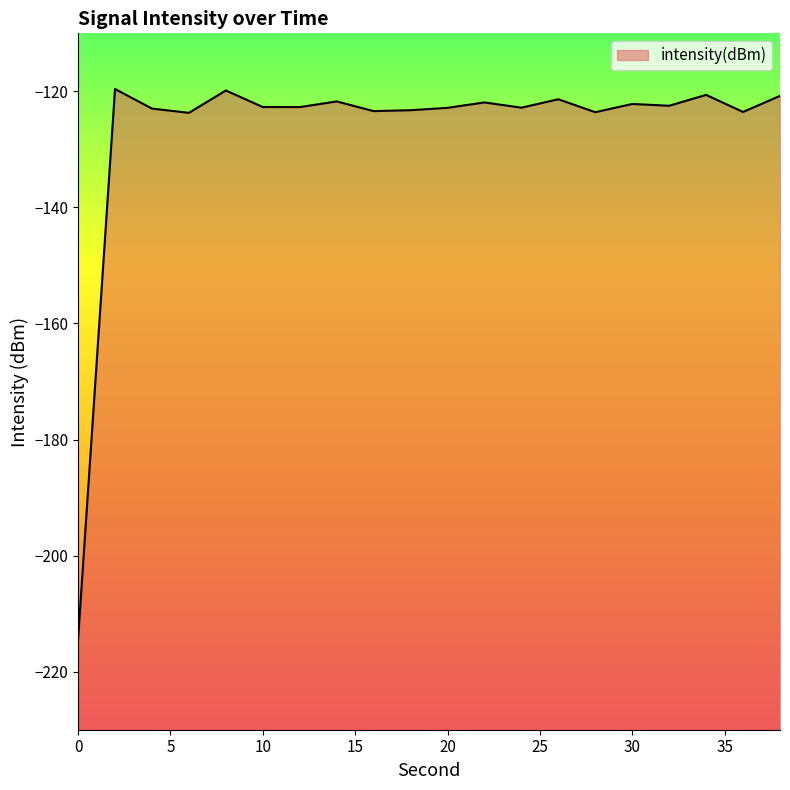

Does the chart display data point markers on the line(s)?

No